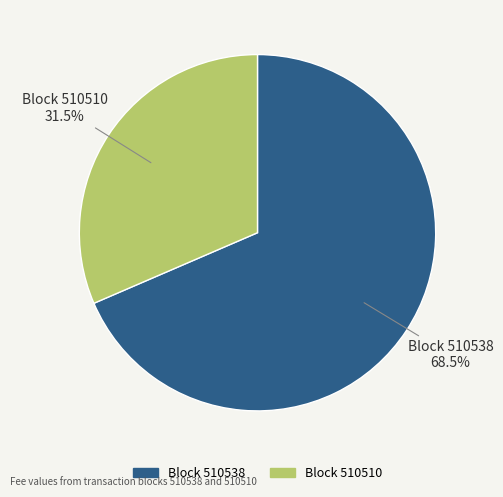

How many segments does this pie chart have?

2